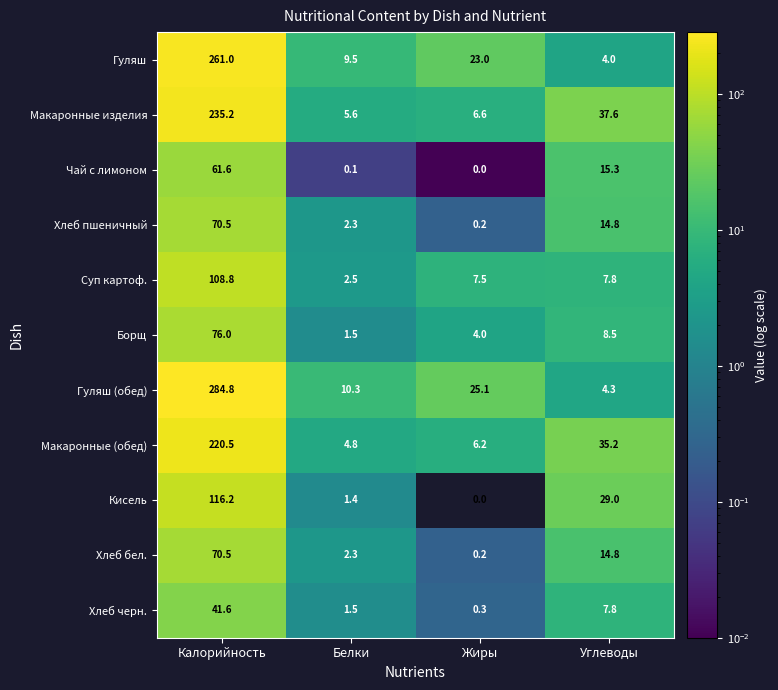

At which label does Хлеб бел. first exceed 14?

Калорийность